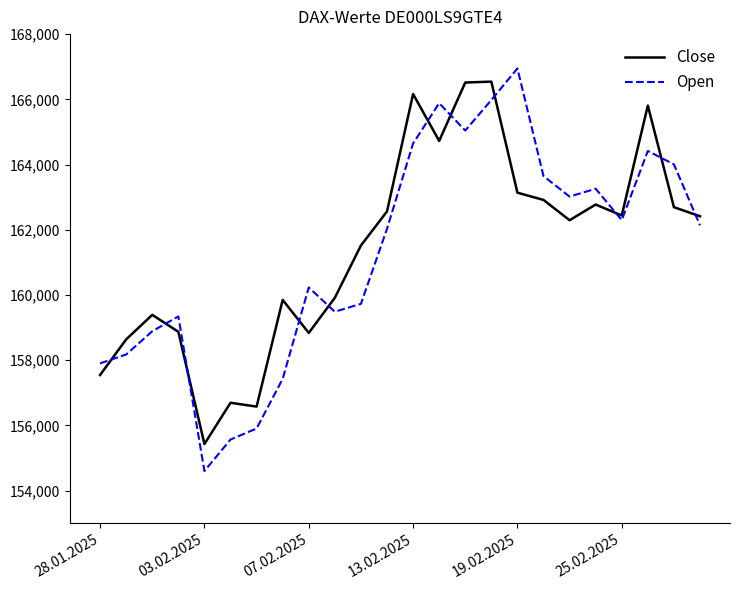

Which series has the widest spread of values?

Open